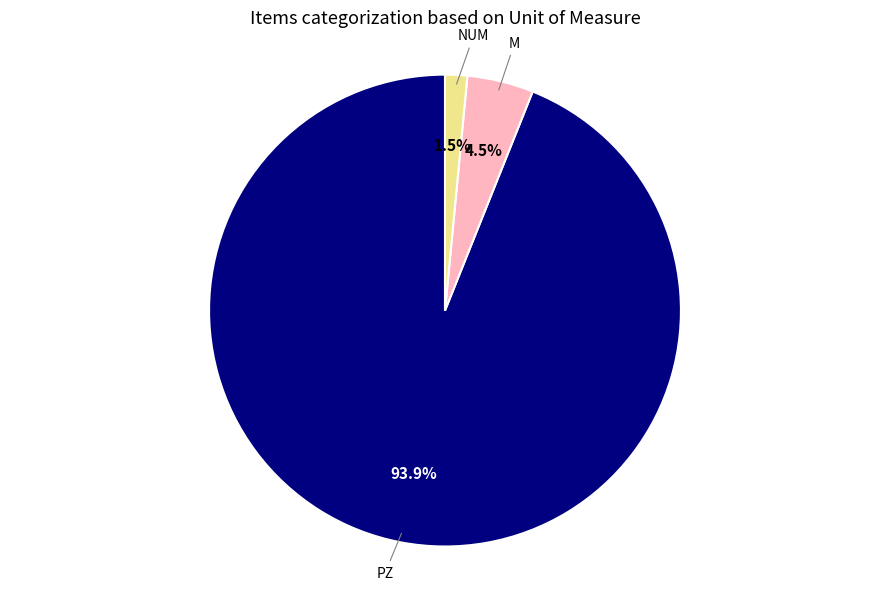

To the nearest percent, what is the average slice percentage?

33%